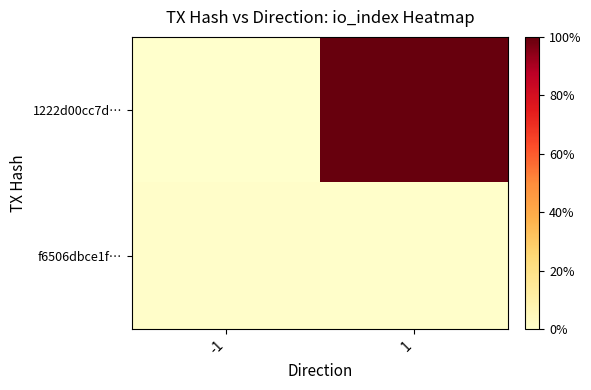

At how many categories does at least one series exceed 0?

2